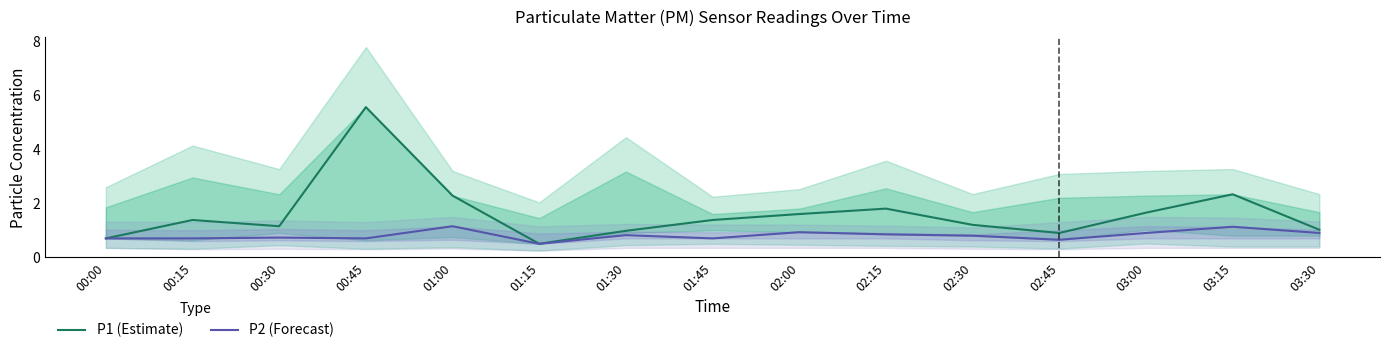

What is the maximum value for P2 (Forecast)?

1.1